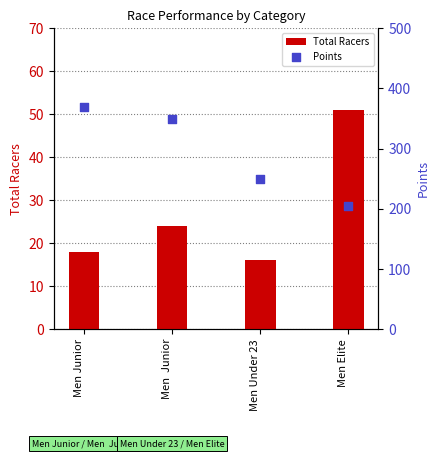

Which series has the largest total across all categories?

Points